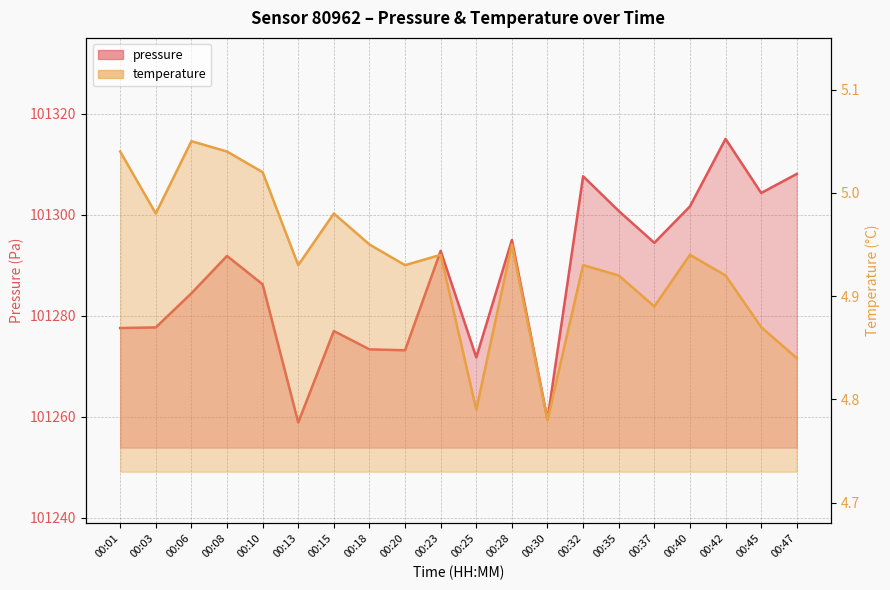

At 00:06, list the series in order from smallest to largest.

temperature, pressure